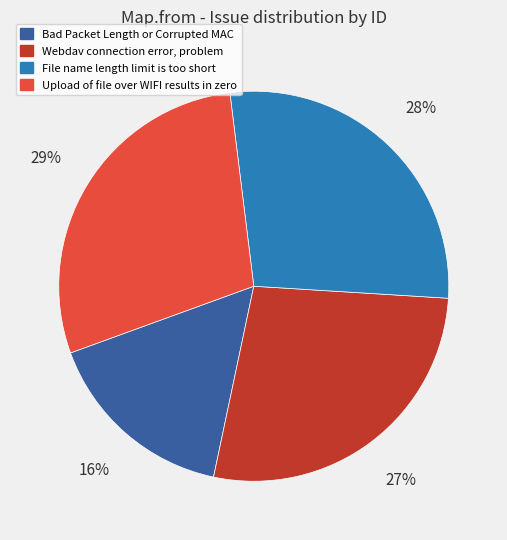

Which has a higher value, Webdav connection error, problem or Upload of file over WIFI results in zero?

Upload of file over WIFI results in zero